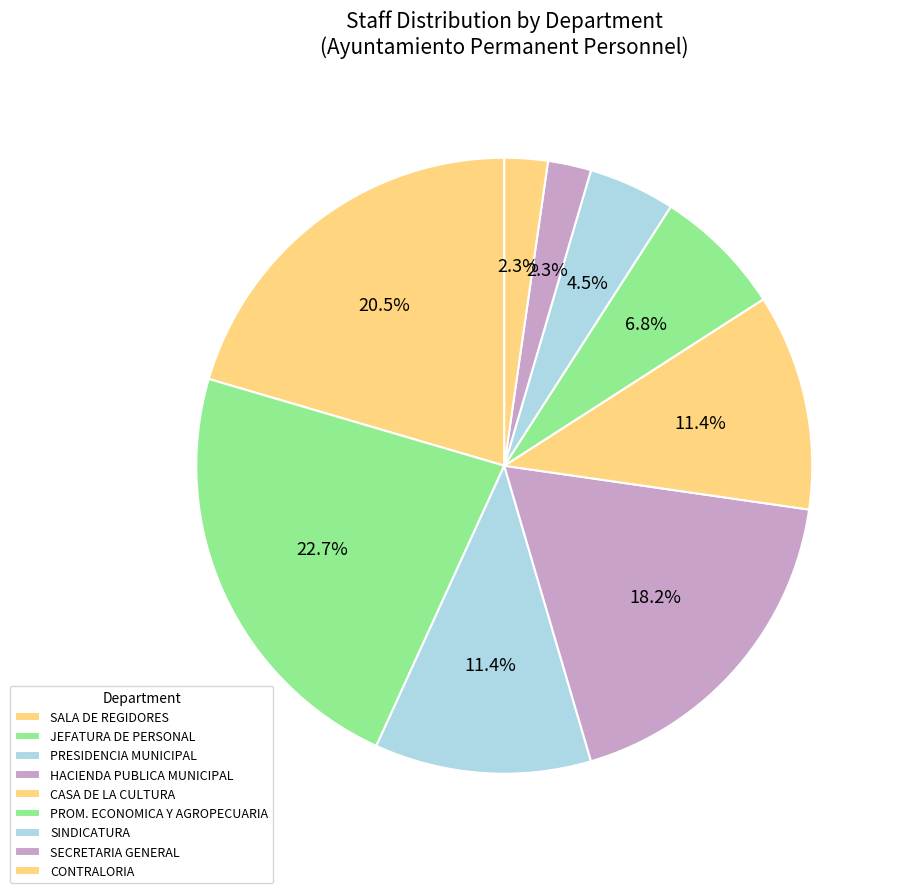

Which has a higher value, CASA DE LA CULTURA or PRESIDENCIA MUNICIPAL?

PRESIDENCIA MUNICIPAL